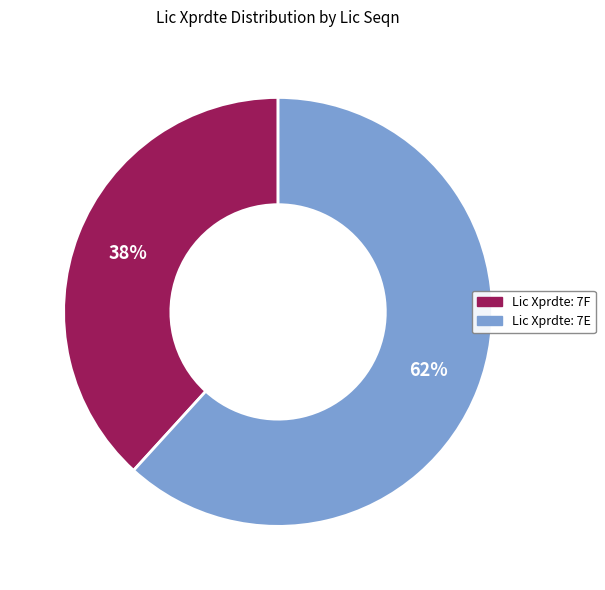

Does any single category account for the majority?

Yes